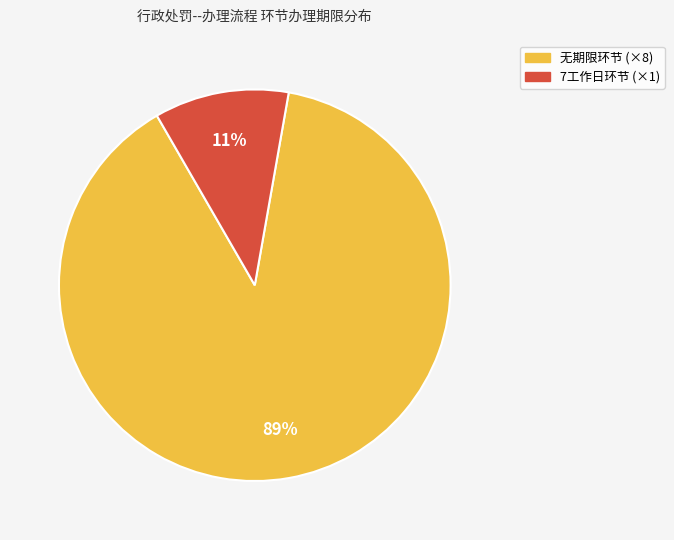

How many segments does this pie chart have?

2